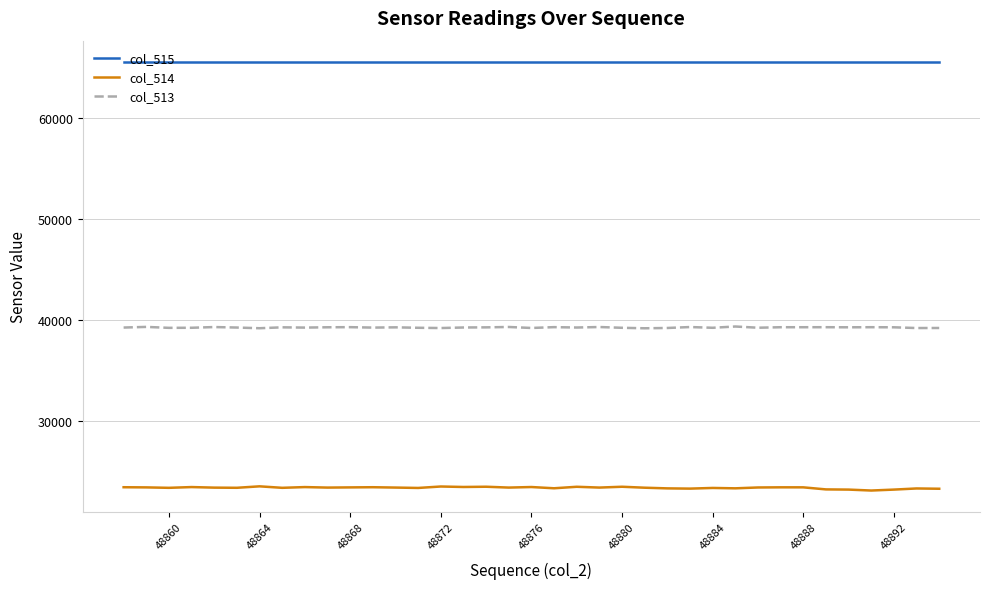

How many lines are shown in the chart?

3